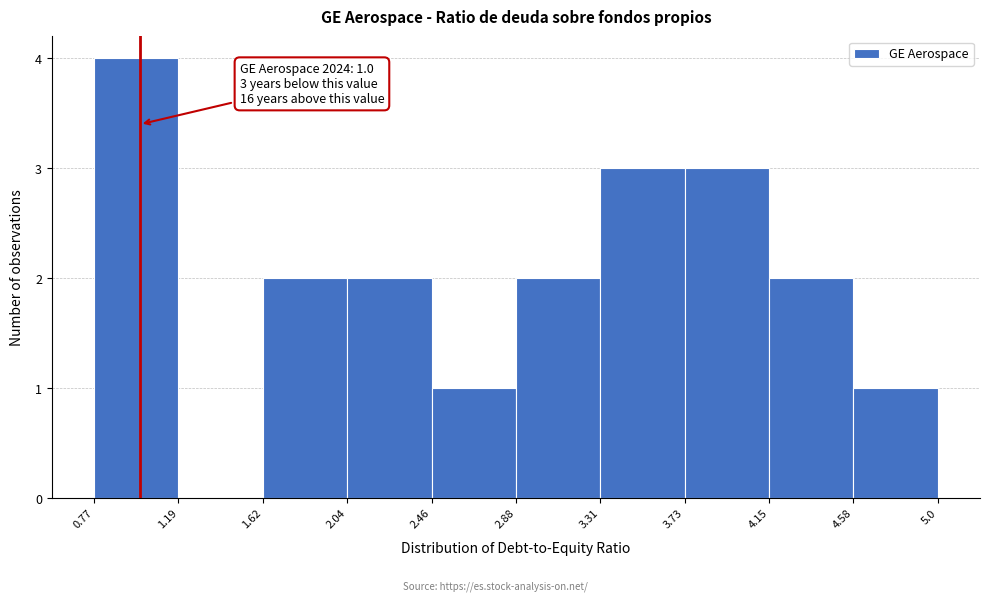

Which range on the x-axis has the tallest bar?

0.77 to 1.19